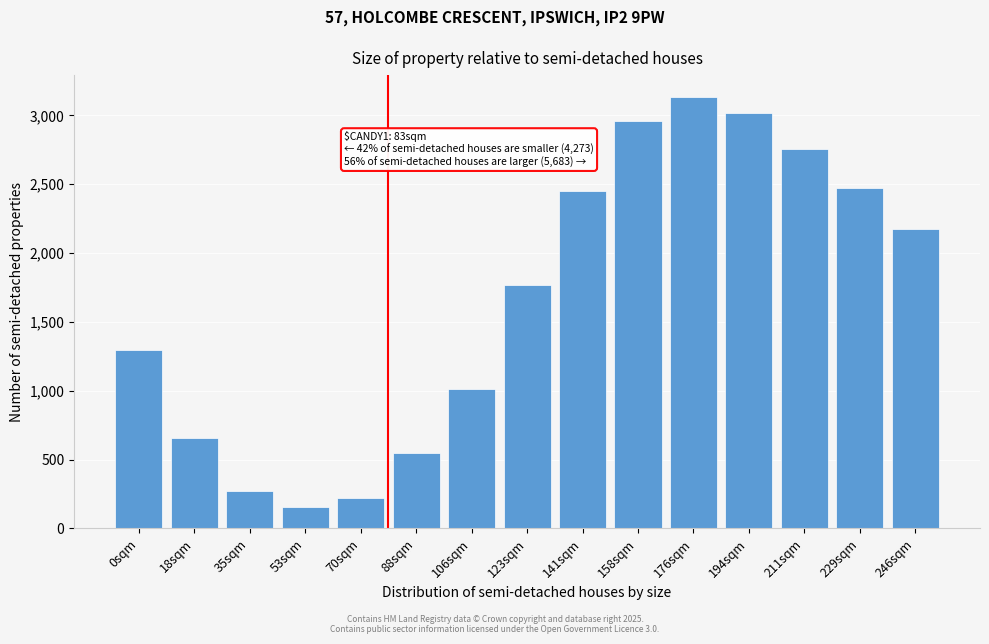

Reading right to left, transcribe all the data shown in this chart.

2174.9	2469.7	2754.5	3014.7	3136.0	2962.1	2451.4	1771.8	1015.8	545.7	219.7	156.2	273.6	654.1	1299.1